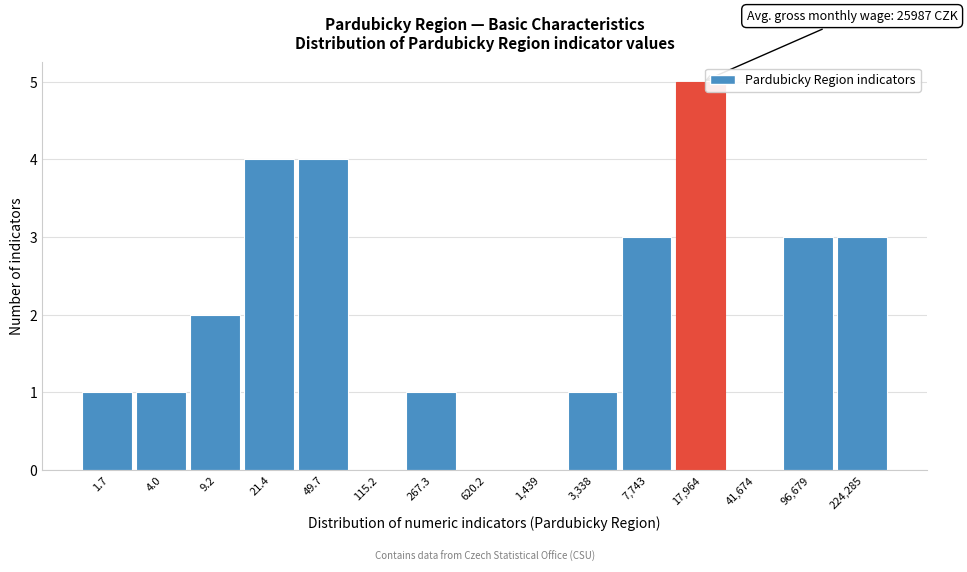

Reading left to right, extract all data points from this chart.

1.7=1	4.0=1	9.2=2	21.4=4	49.7=4	115.2=0	267.3=1	620.2=0	1,439=0	3,338=1	7,743=3	17,964=5	41,674=0	96,679=3	224,285=3